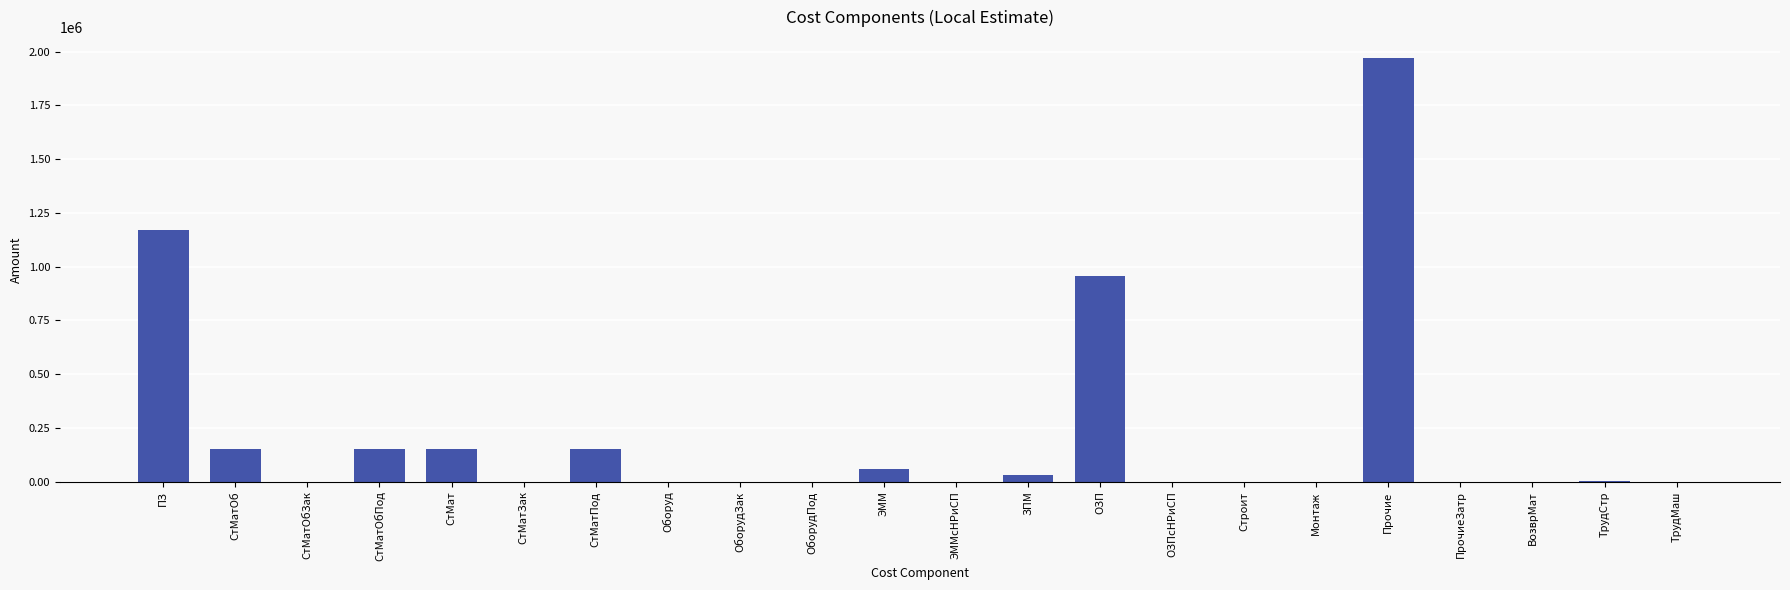

Is it true that the value at СтМатОбПод is 154453.4?

True